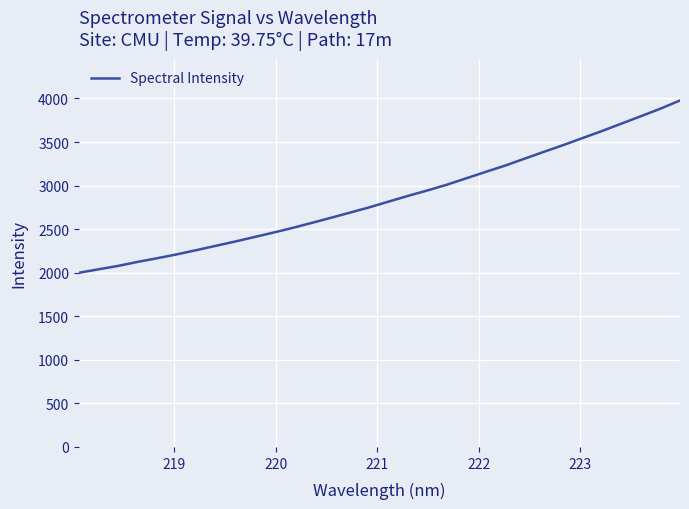

True or false: the data has more than 2 interior local peaks.

False